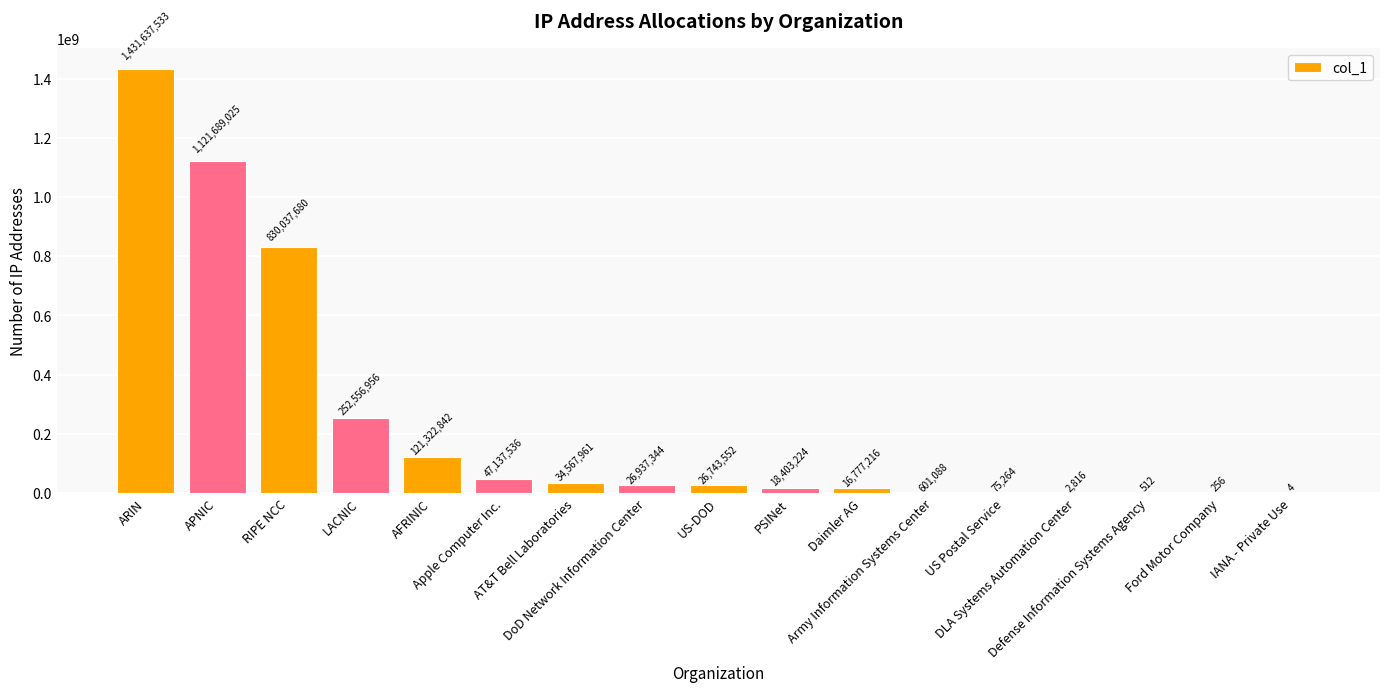

What is the sum of all values?

3928490809